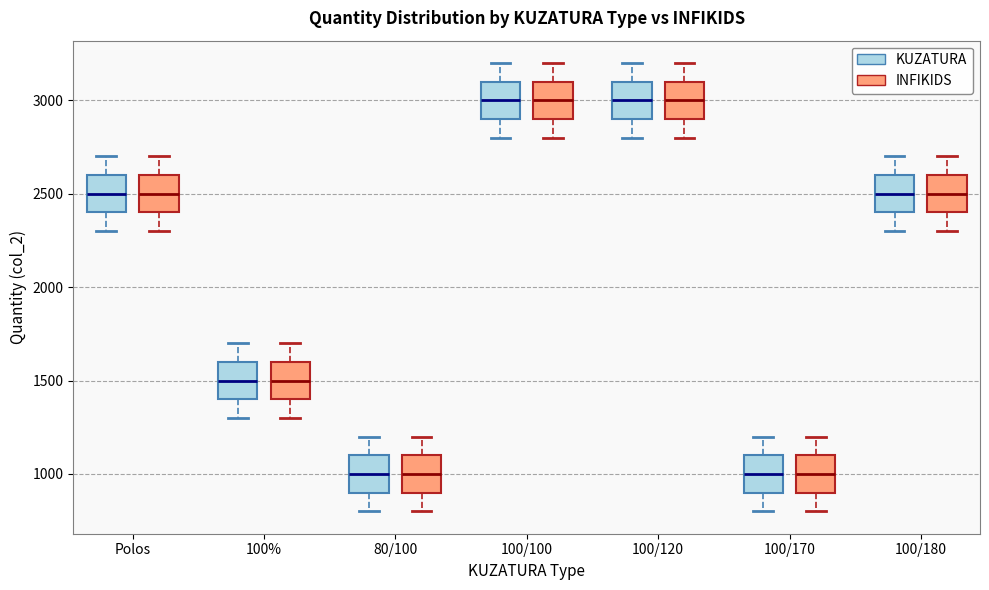

Reading left to right, transcribe this box plot: for each box, give where its median line is, the range the box spans, and where its two whiskers end, as read against the y-axis. The values are not printed on the chart, so give them approximately, as read against the axis.

Polos (KUZATURA): median 2500, box 2400 to 2600, whiskers 2300 to 2700
Polos (INFIKIDS): median 2500, box 2400 to 2600, whiskers 2300 to 2700
100% (KUZATURA): median 1500, box 1400 to 1600, whiskers 1300 to 1700
100% (INFIKIDS): median 1500, box 1400 to 1600, whiskers 1300 to 1700
80/100 (KUZATURA): median 1000, box 900 to 1100, whiskers 800 to 1200
80/100 (INFIKIDS): median 1000, box 900 to 1100, whiskers 800 to 1200
100/100 (KUZATURA): median 3000, box 2900 to 3100, whiskers 2800 to 3200
100/100 (INFIKIDS): median 3000, box 2900 to 3100, whiskers 2800 to 3200
100/120 (KUZATURA): median 3000, box 2900 to 3100, whiskers 2800 to 3200
100/120 (INFIKIDS): median 3000, box 2900 to 3100, whiskers 2800 to 3200
100/170 (KUZATURA): median 1000, box 900 to 1100, whiskers 800 to 1200
100/170 (INFIKIDS): median 1000, box 900 to 1100, whiskers 800 to 1200
100/180 (KUZATURA): median 2500, box 2400 to 2600, whiskers 2300 to 2700
100/180 (INFIKIDS): median 2500, box 2400 to 2600, whiskers 2300 to 2700